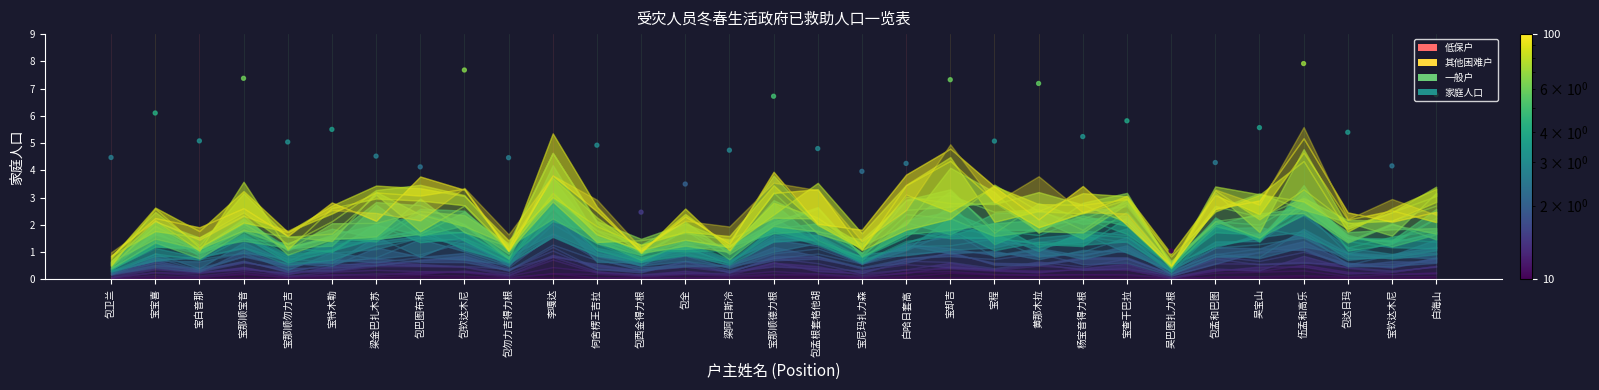

What is the change in value from 宝却吉 to 白海山?

-0.5